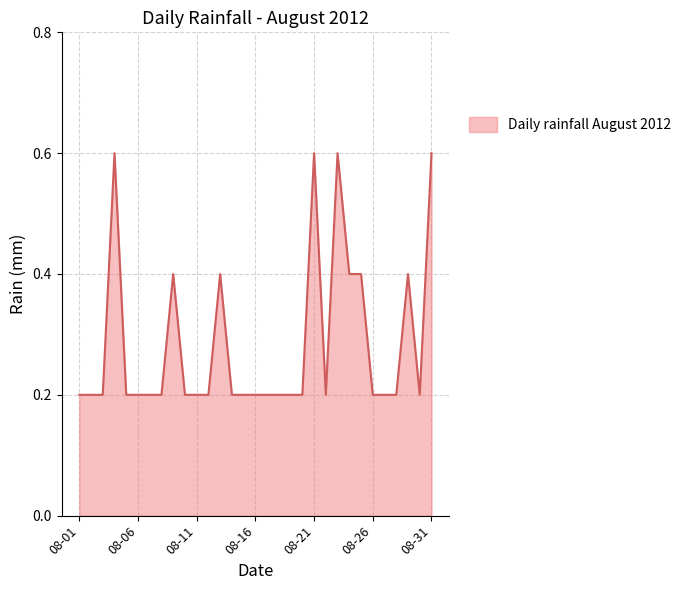

Does the chart display data point markers on the line(s)?

No